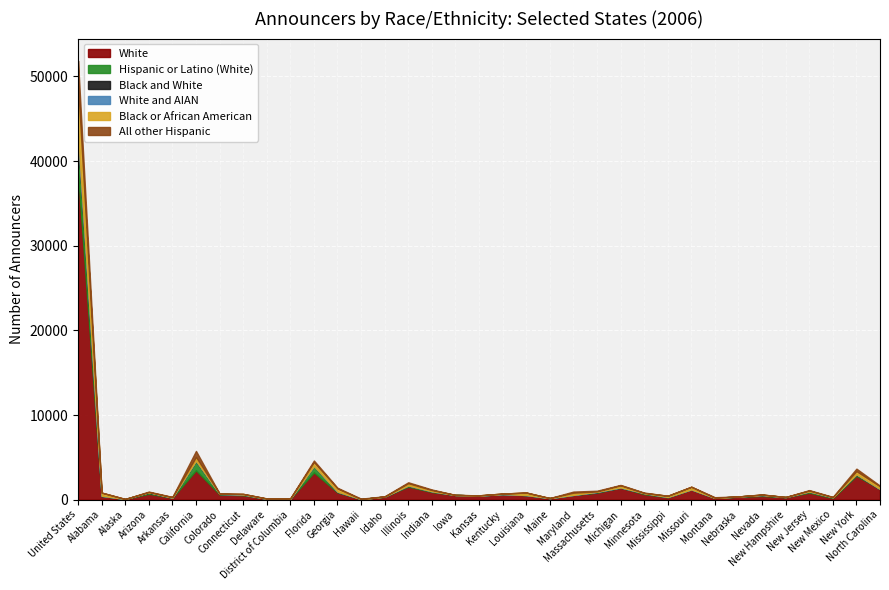

What is the label of the 21st point from the right?

Illinois